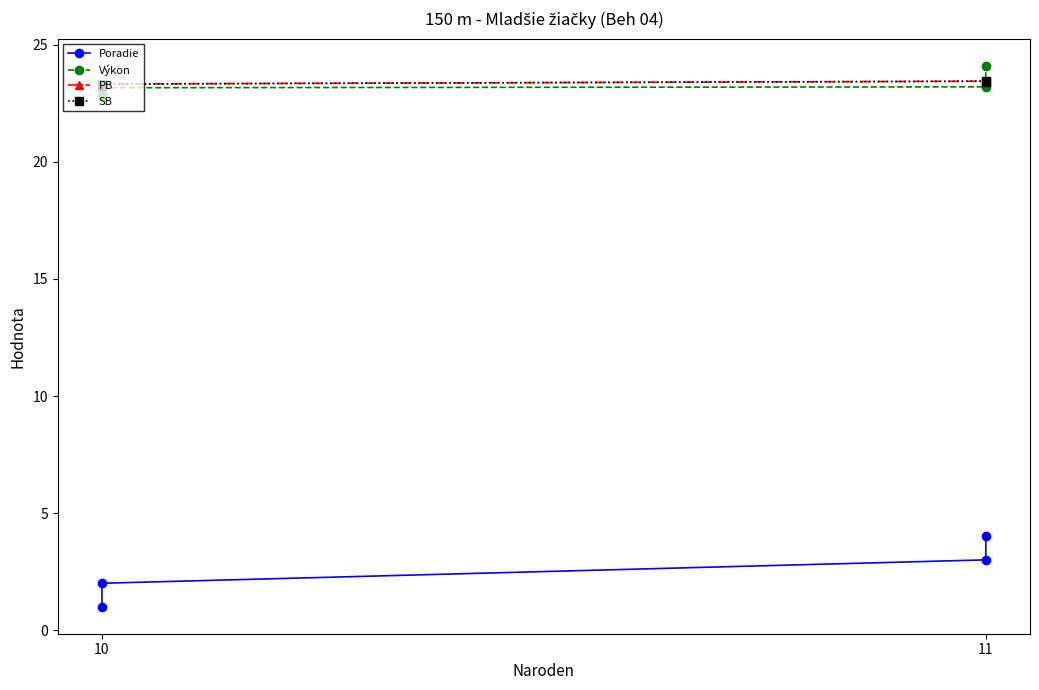

Is it true that Poradie equals 3.3 at 10?

False